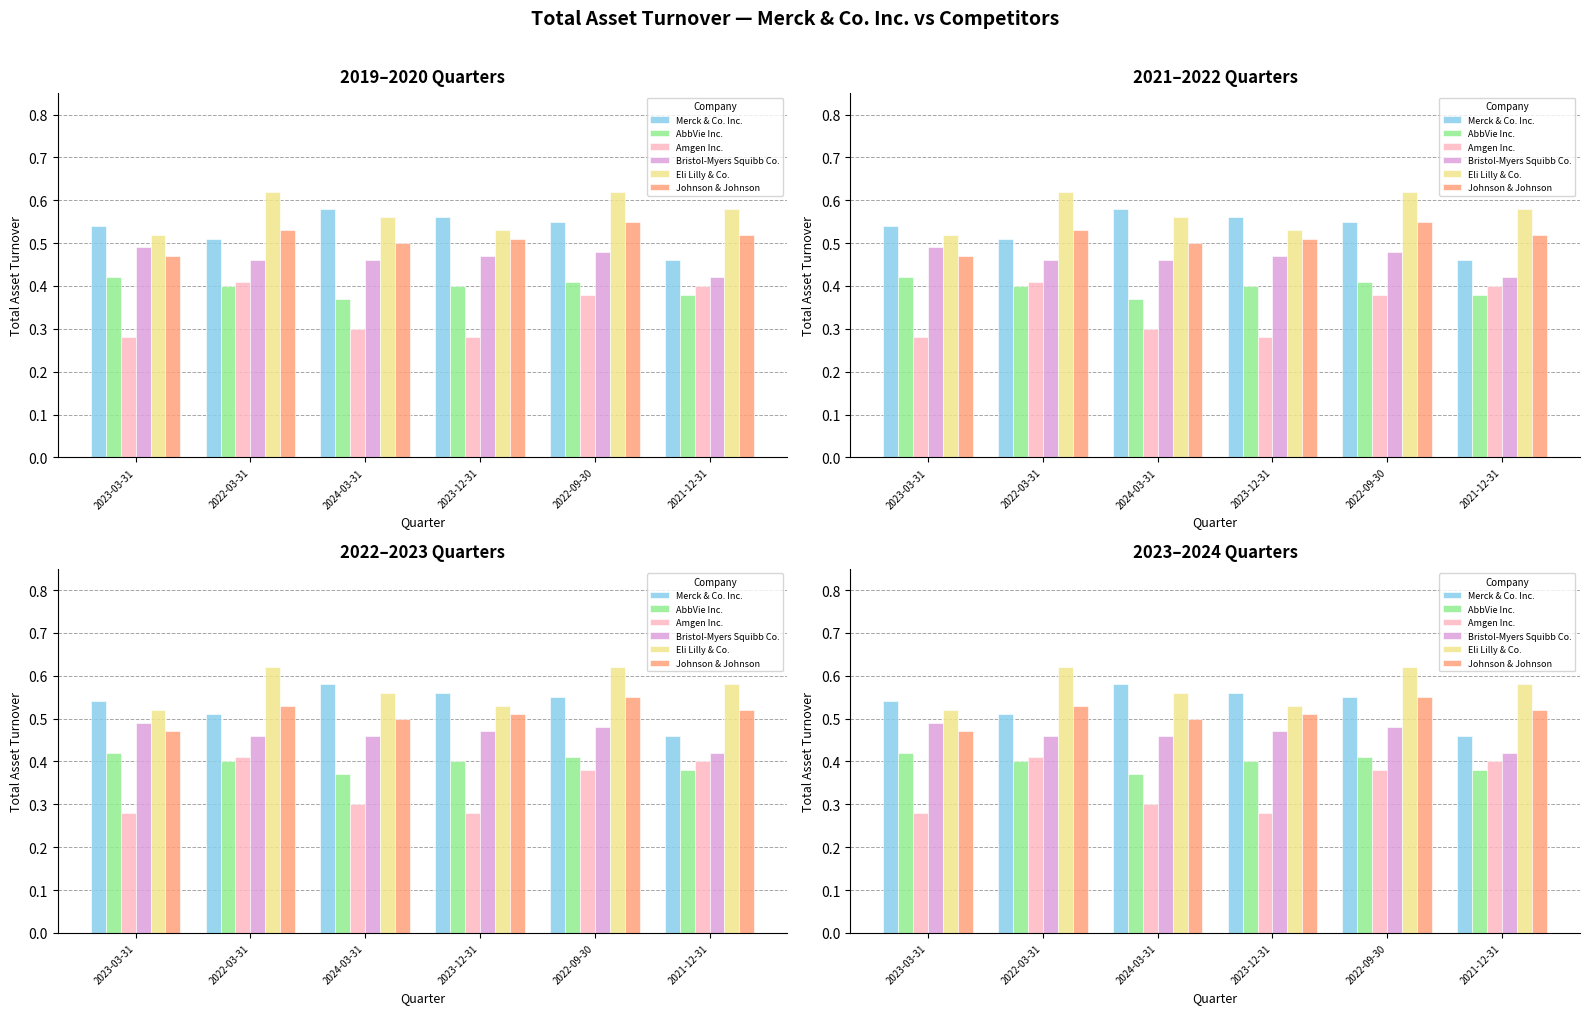

How many groups of bars are there?

6